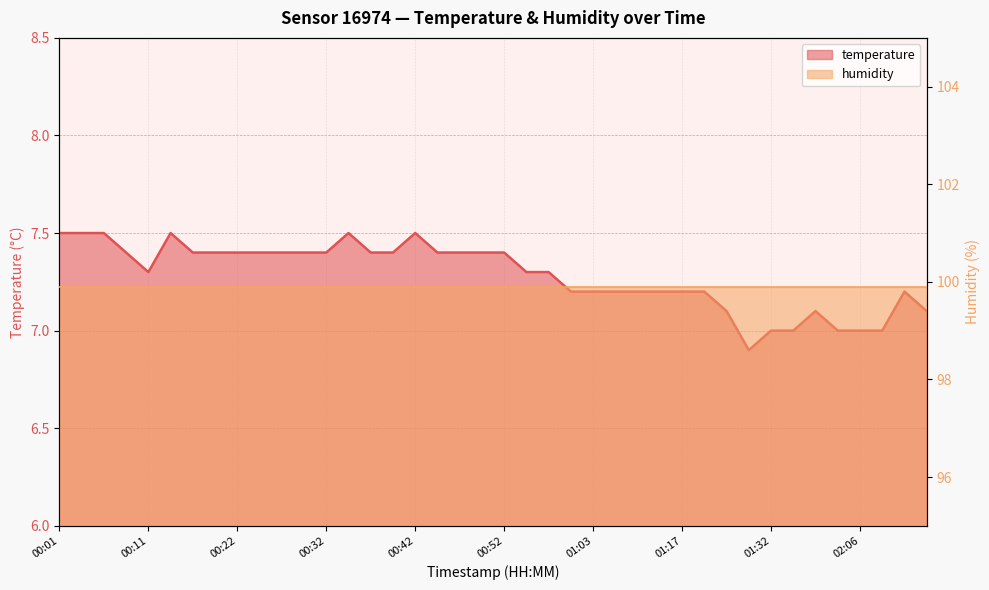

Between 00:24 and 02:18, which is larger?

00:24